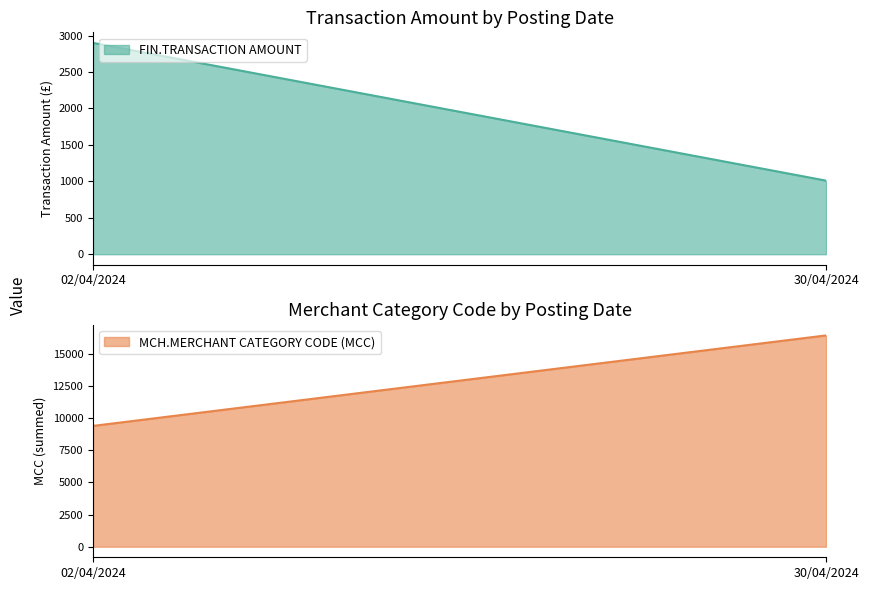

What is the minimum value for FIN.TRANSACTION AMOUNT?

1009.8